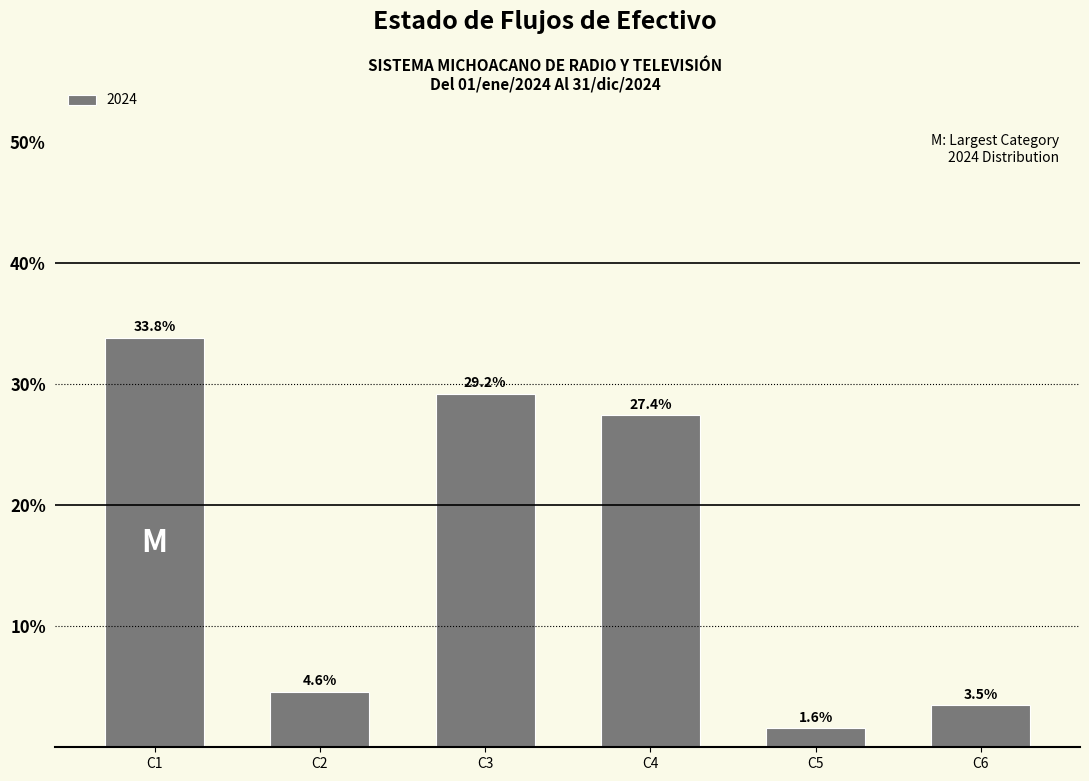

Reading left to right, what are all the values shown in this chart?

33.8	4.6	29.2	27.4	1.6	3.5